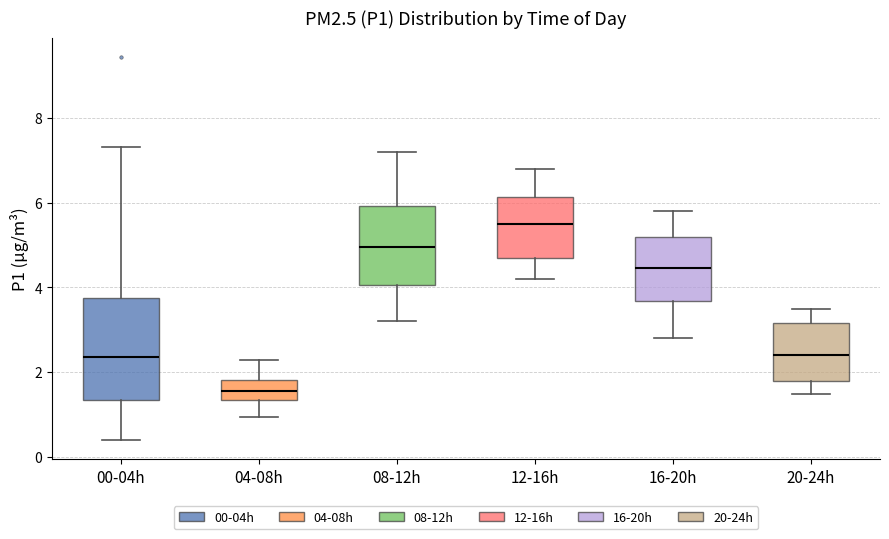

Which box is the tallest, from its lower edge to its upper edge?

00-04h